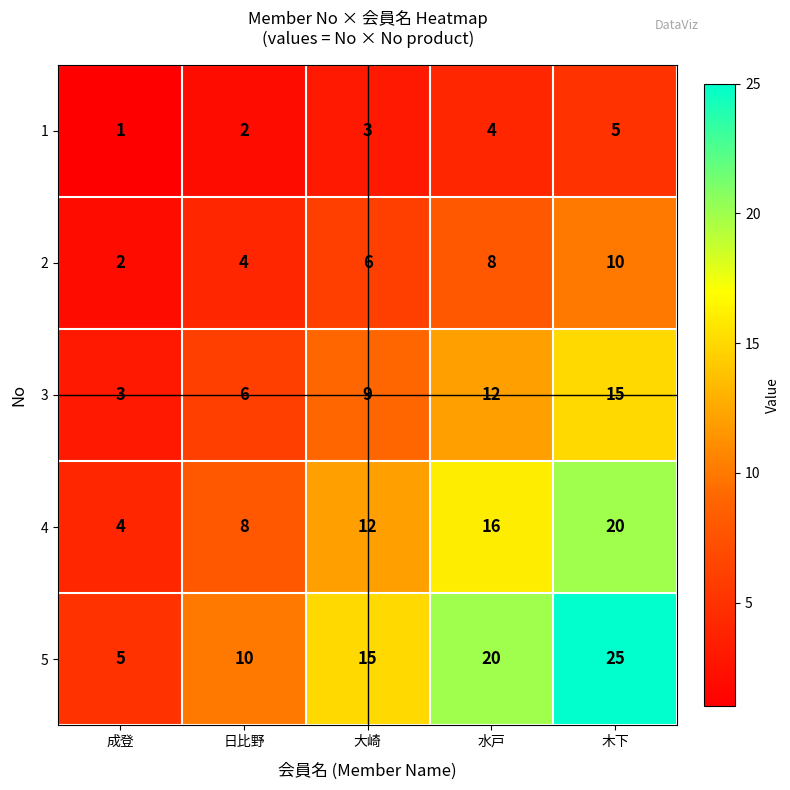

Which category has the highest value across all series?

木下